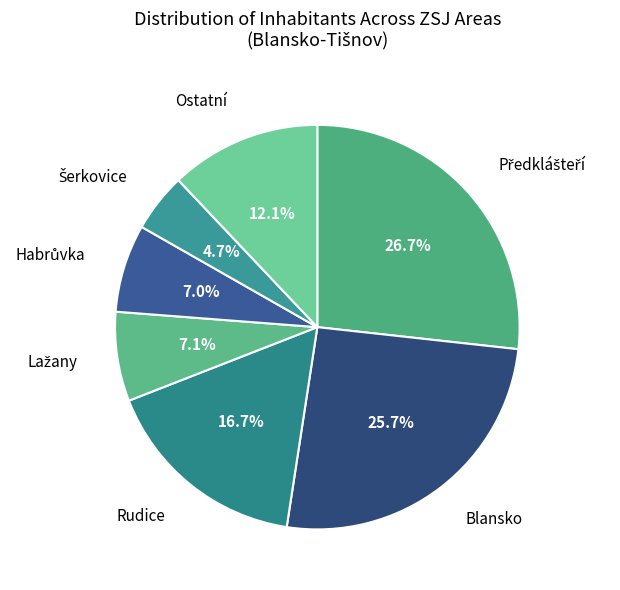

Count the number of slices in the pie.

7